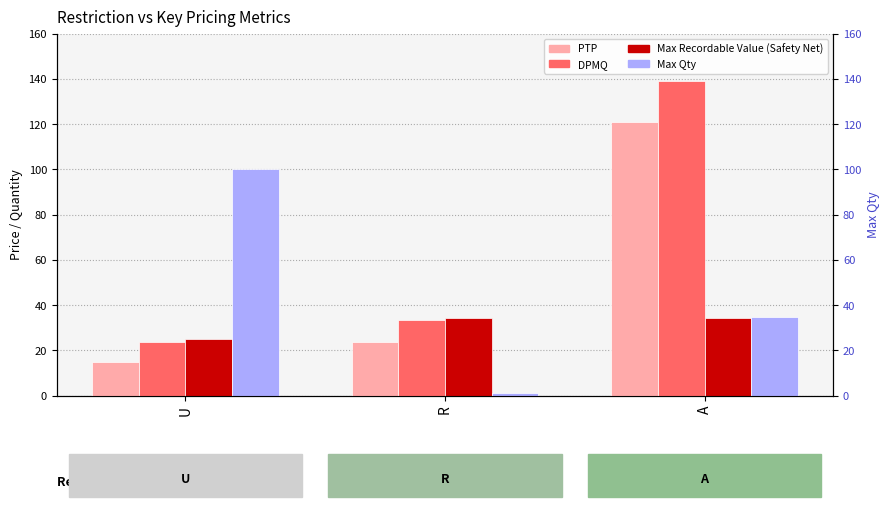

How many bars are there in total?

12